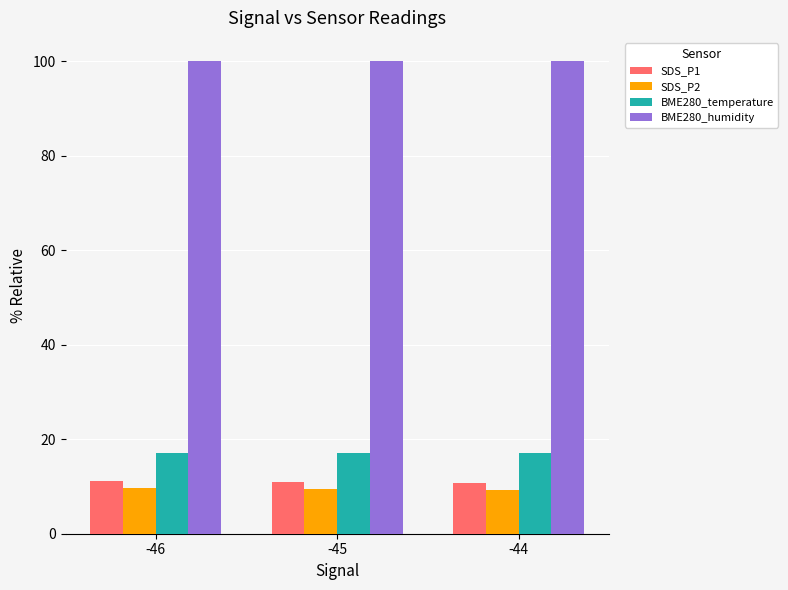

Which series has the largest total across all categories?

BME280_humidity